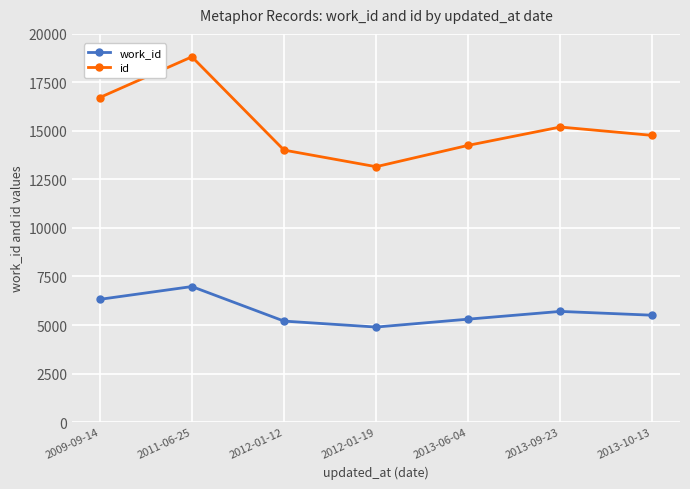

How many interior local valleys does the id series have?

1